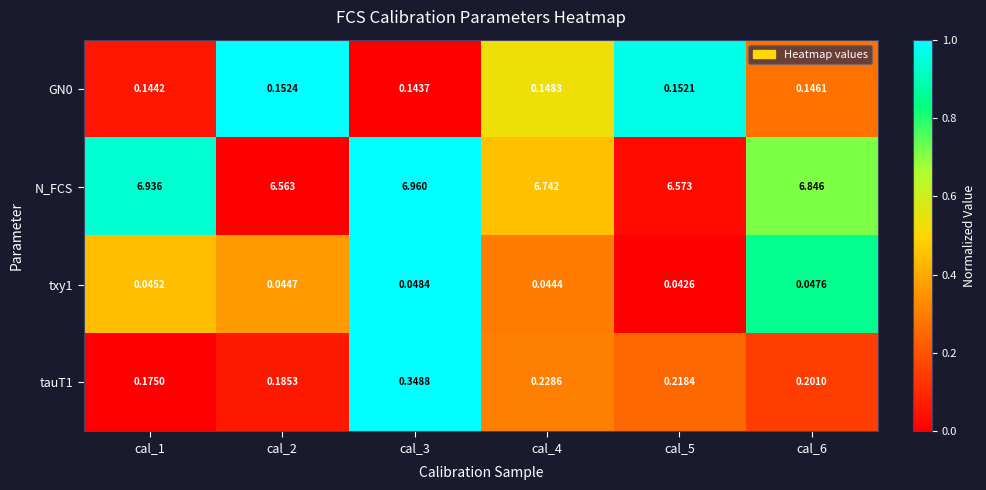

Which series changed the most between cal_2 and cal_3?

N_FCS